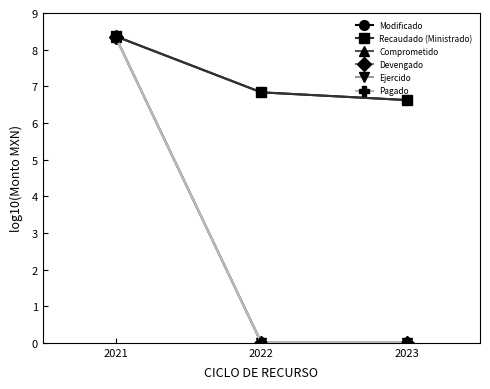

What is the difference between the Pagado values at 2023 and 2021?

8.3